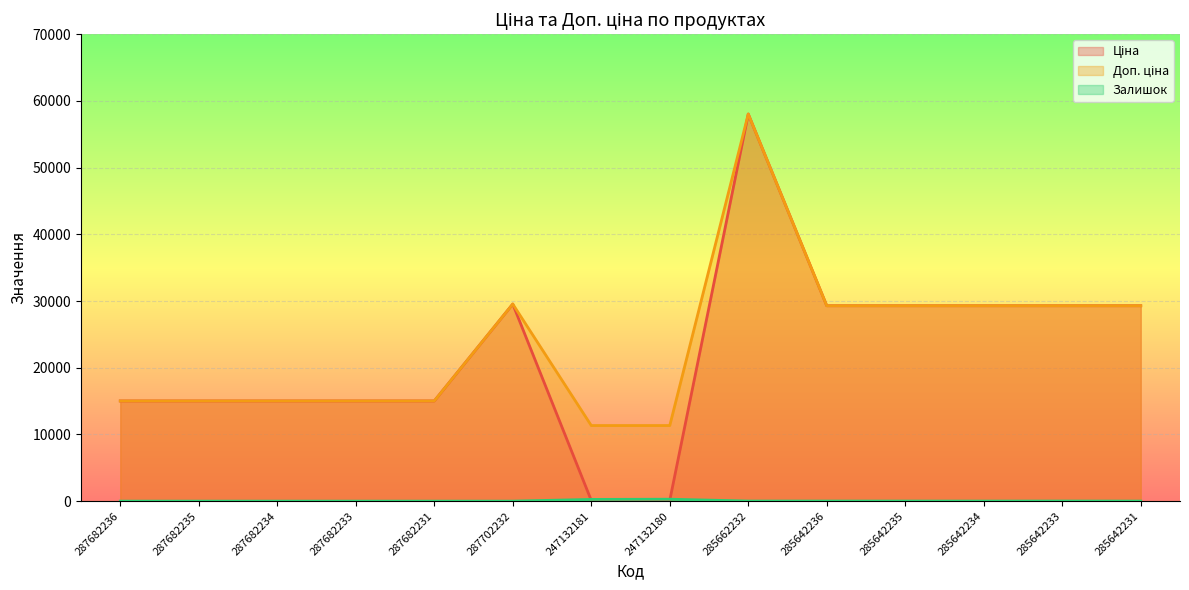

How many values in the Залишок series exceed 8?

6